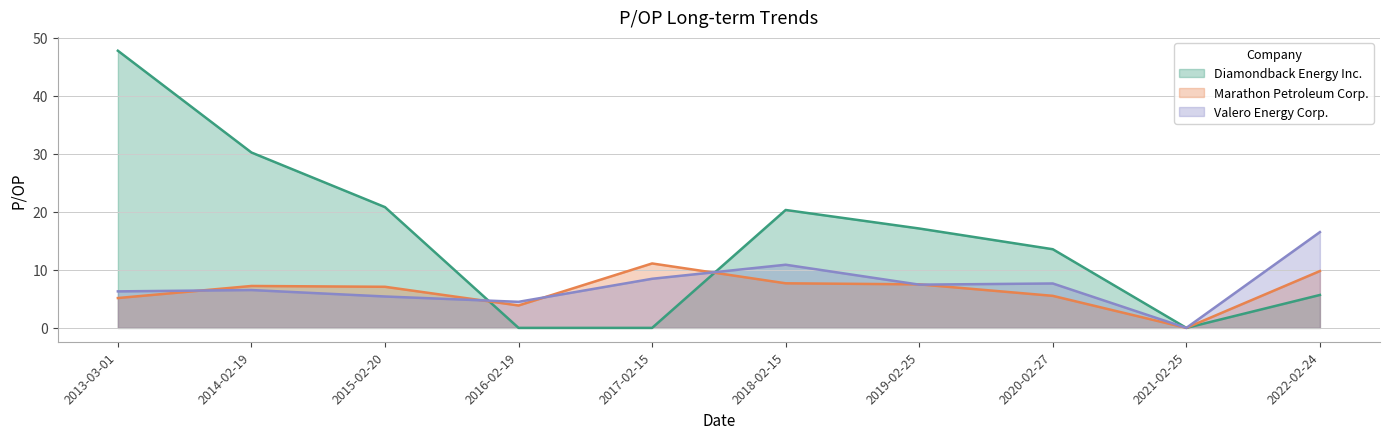

Reading right to left, extract all data points from this chart.

Diamondback Energy Inc.: 2022-02-24=5.7	2021-02-25=0.0	2020-02-27=13.6	2019-02-25=17.1	2018-02-15=20.3	2017-02-15=0.0	2016-02-19=0.0	2015-02-20=20.8	2014-02-19=30.2	2013-03-01=47.7
Marathon Petroleum Corp.: 2022-02-24=9.8	2021-02-25=0.0	2020-02-27=5.5	2019-02-25=7.5	2018-02-15=7.7	2017-02-15=11.1	2016-02-19=3.9	2015-02-20=7.1	2014-02-19=7.2	2013-03-01=5.1
Valero Energy Corp.: 2022-02-24=16.5	2021-02-25=0.0	2020-02-27=7.7	2019-02-25=7.5	2018-02-15=10.9	2017-02-15=8.5	2016-02-19=4.5	2015-02-20=5.4	2014-02-19=6.5	2013-03-01=6.3